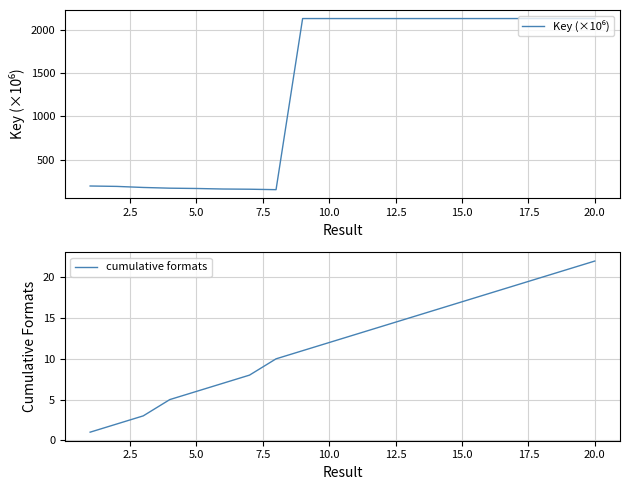

Reading right to left, extract all data points from this chart.

Key (×10⁶): 2137.7	2137.7	2137.7	2137.7	2137.7	2137.7	2137.7	2137.7	2137.7	2137.7	2137.7	2137.7	150.0	155.2	157.6	163.7	167.3	175.6	188.0	192.6
cumulative formats: 22.0	21.0	20.0	19.0	18.0	17.0	16.0	15.0	14.0	13.0	12.0	11.0	10.0	8.0	7.0	6.0	5.0	3.0	2.0	1.0